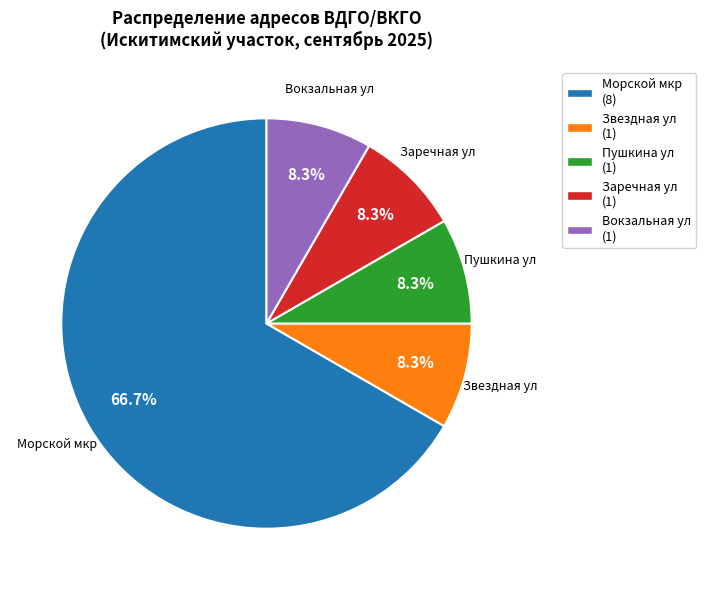

Count the number of slices in the pie.

5